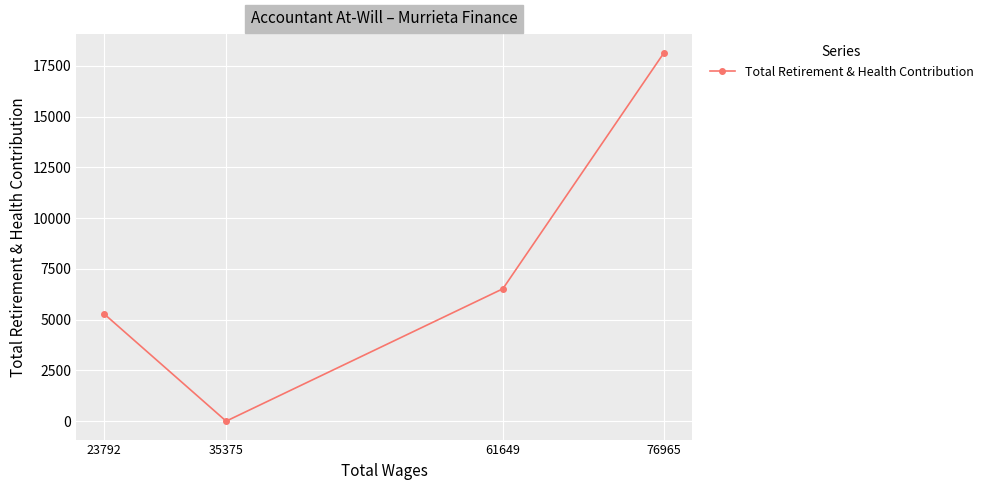

List the labels in order of value, largest first.

76965, 61649, 23792, 35375